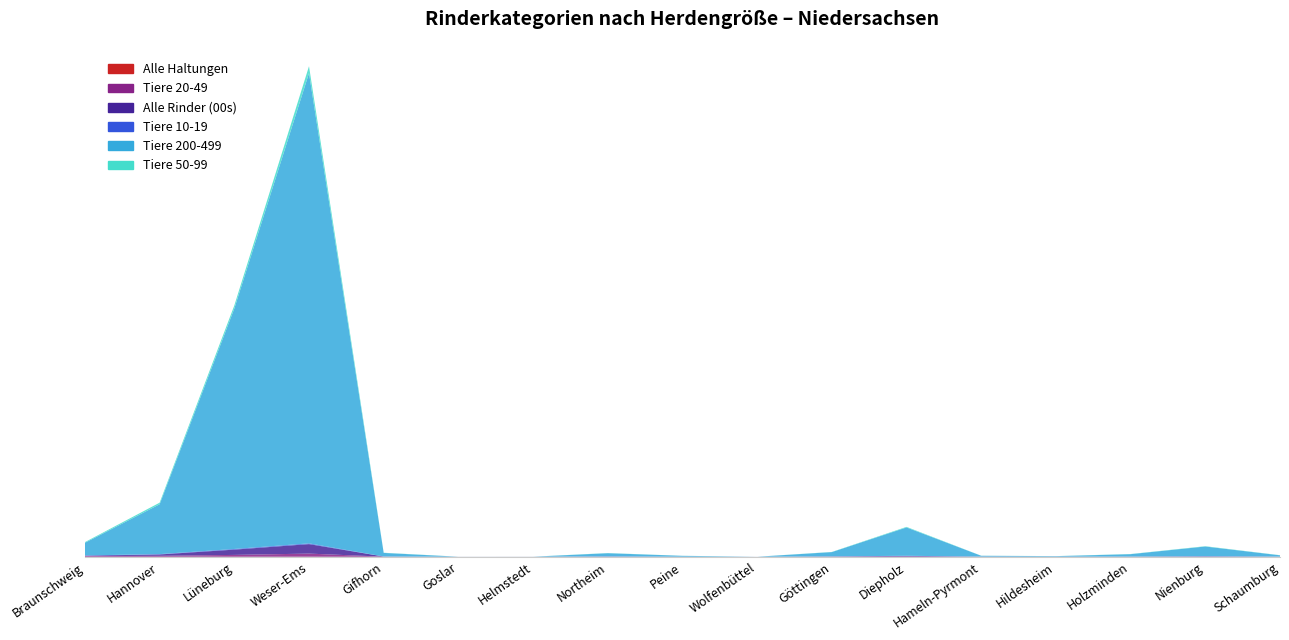

Reading left to right, extract all data points from this chart.

Alle Haltungen: 1298	2334	5491	9757	290	75	61	306	83	39	389	779	176	115	178	488	178
Tiere 20-49: 9281	13635	25894	44068	1647	528	553	2467	551	279	2635	3796	1266	908	1198	2687	945
Alle Rinder (00s): 632	1897	7506	13470	167	29	26	152	34	8	197	896	65	54	125	395	95
Tiere 10-19: 3098	4772	9371	10535	528	0	0	852	195	86	1075	1292	499	261	379	892	422
Tiere 200-499: 17963	70786	341377	667656	5095	0	0	4572	1226	0	6070	40239	1190	688	3416	13816	1826
Tiere 50-99: 9826	22545	43284	97768	2411	689	805	2209	740	298	2410	7984	774	962	2237	4303	1987